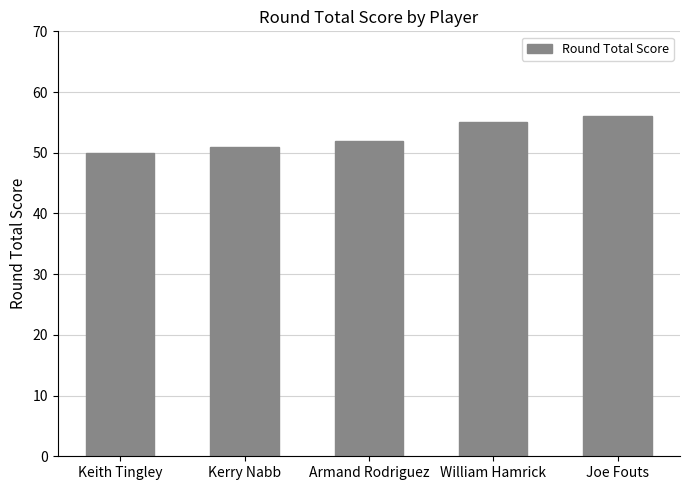

List the labels in order of value, largest first.

Joe Fouts, William Hamrick, Armand Rodriguez, Kerry Nabb, Keith Tingley